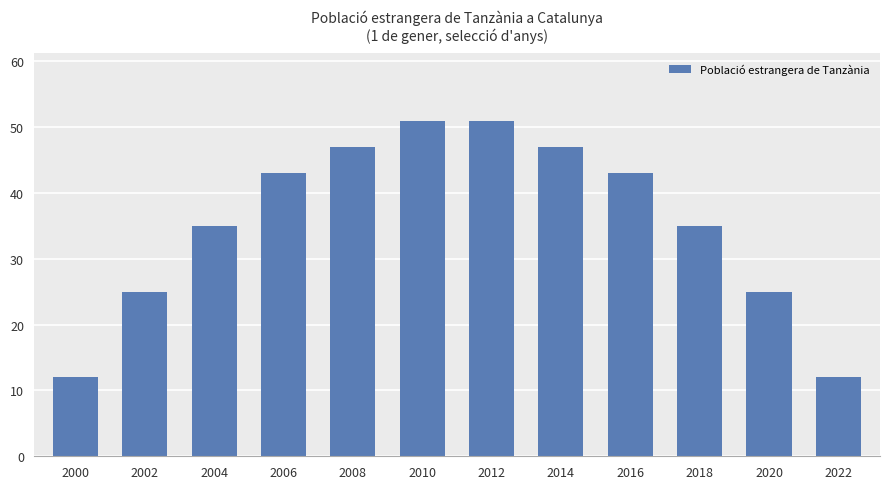

The value at 2002 is 25. True or false?

True